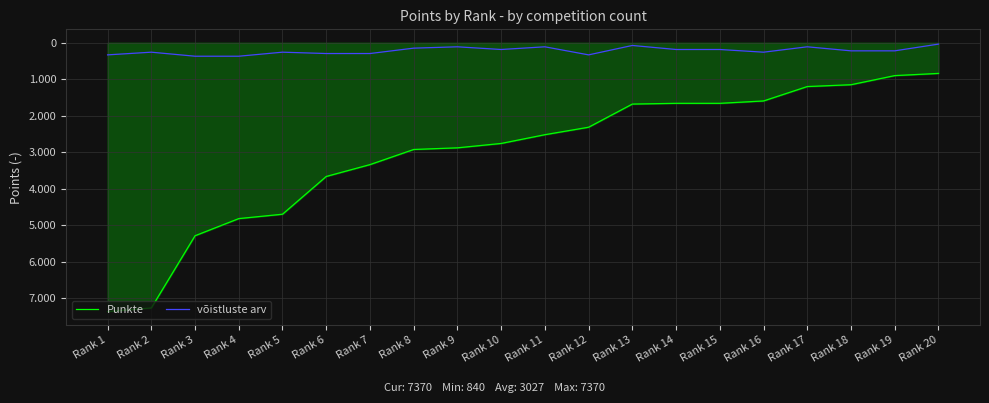

Does the chart display data point markers on the line(s)?

No